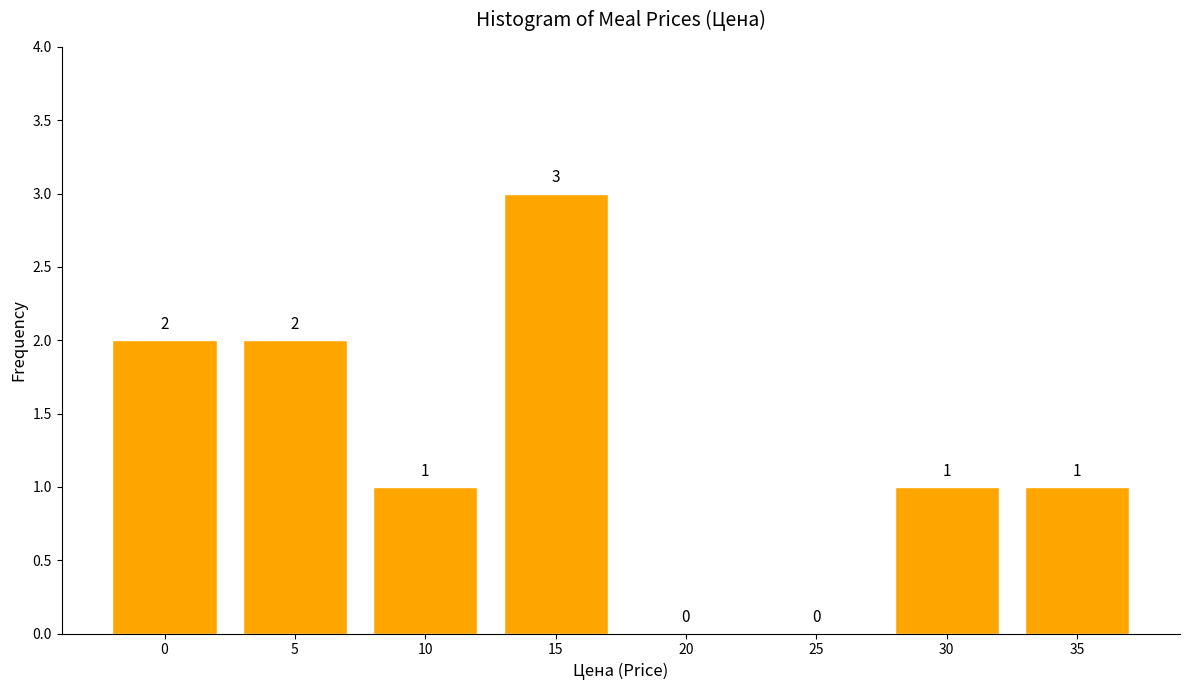

Reading left to right, list all the values displayed in this chart.

0=2	5=2	10=1	15=3	20=0	25=0	30=1	35=1